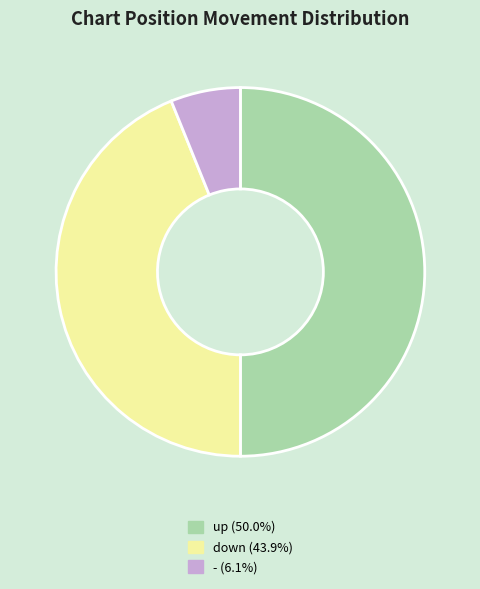

Is it true that up is 50% of the pie?

True